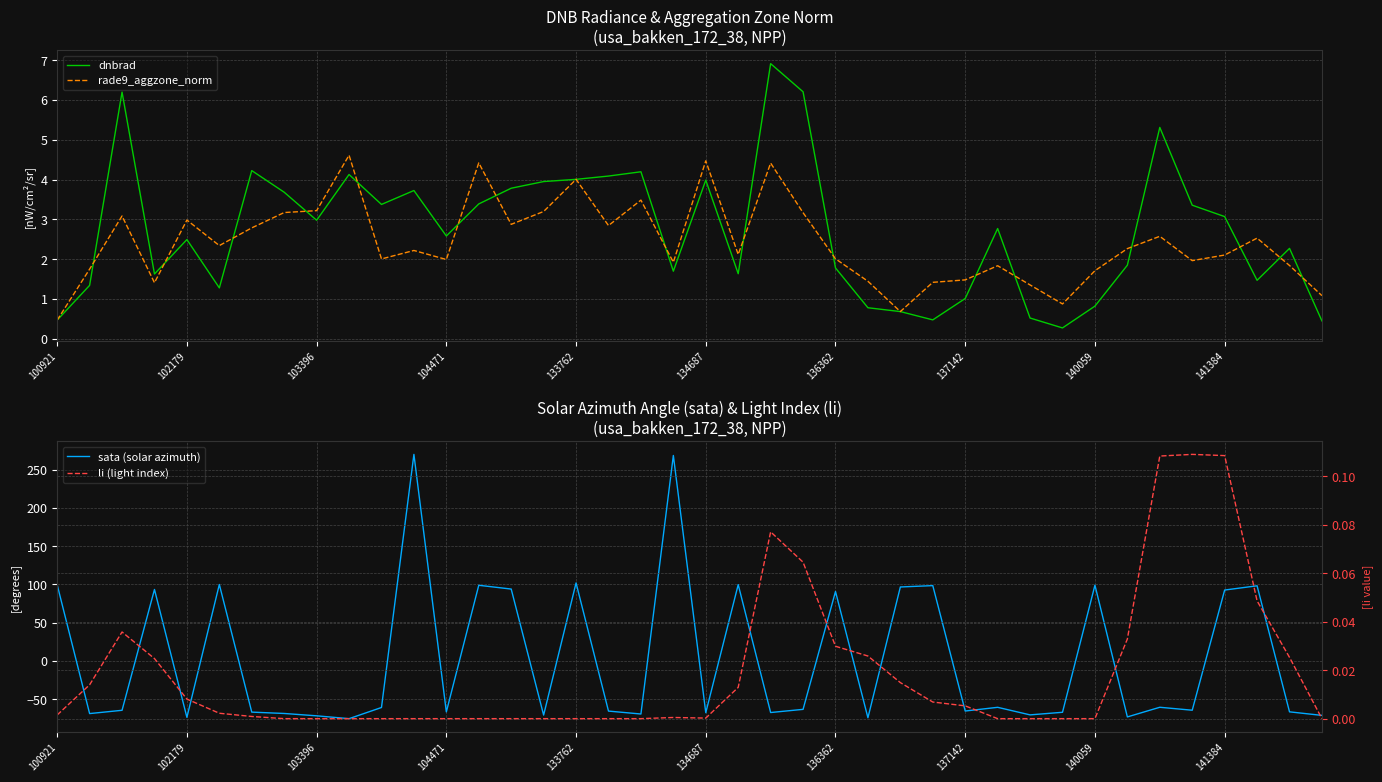

Is it true that dnbrad equals 4.0 at 104471?

False